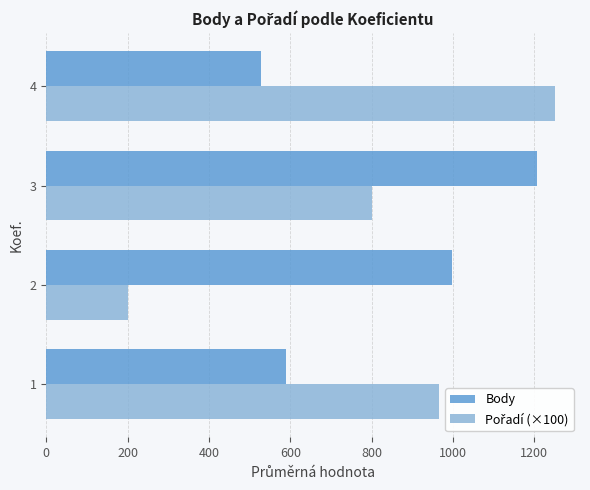

What is the difference between the Body values at 2 and 4?

469.5